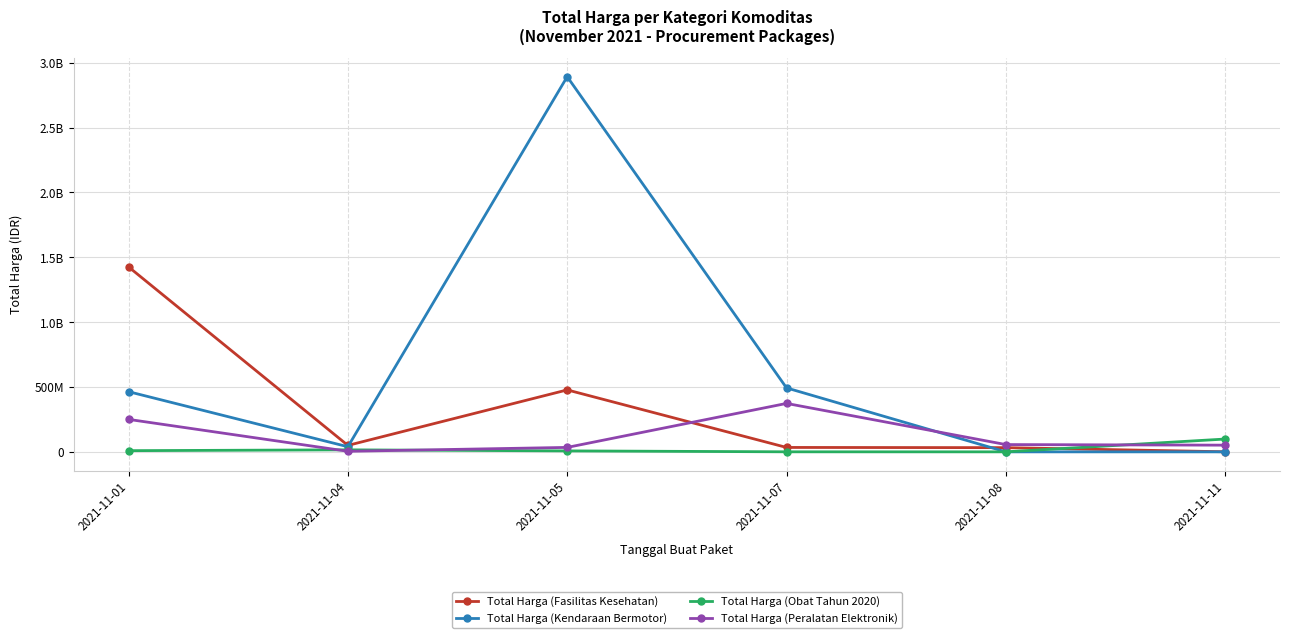

Which category has the highest value across all series?

2021-11-05